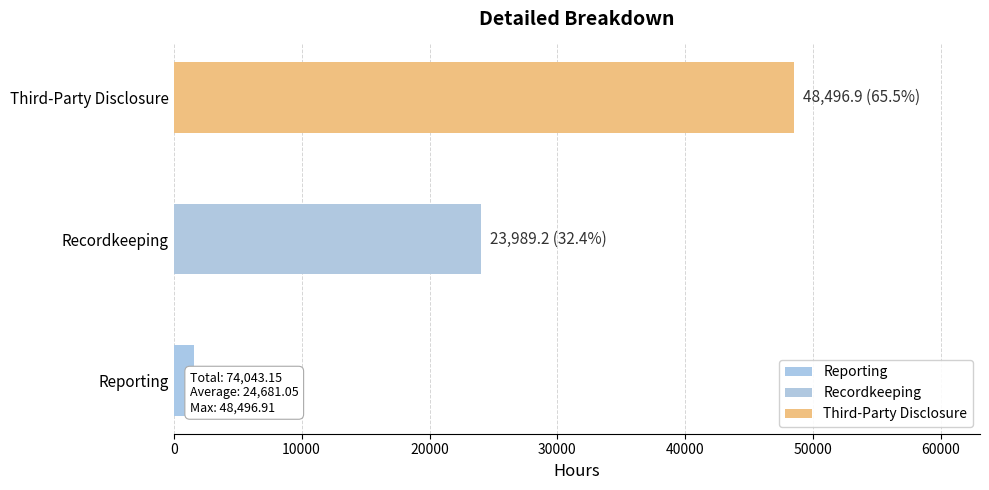

What is the sum of the values at Recordkeeping and Third-Party Disclosure?

72486.1